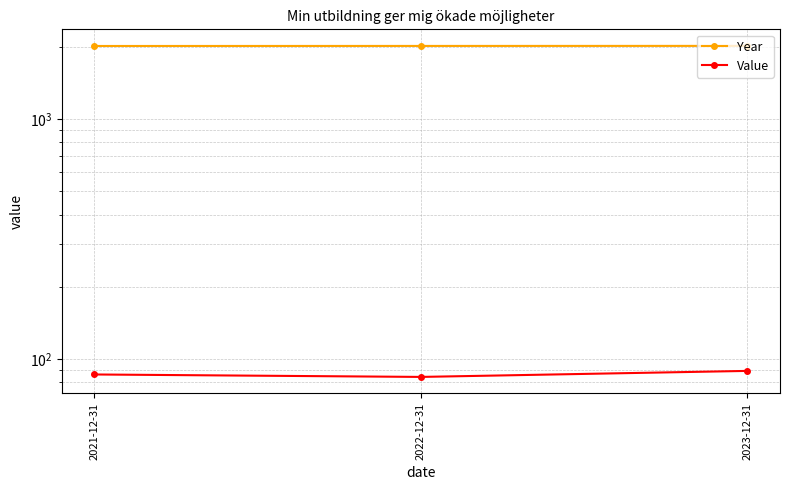

How many series are shown in this chart?

2